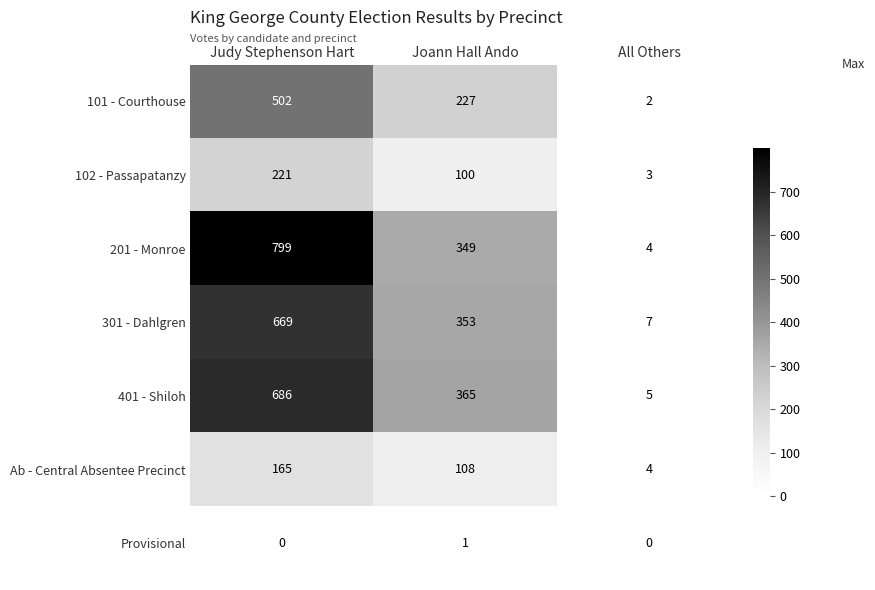

True or false: 201 - Monroe has a value of 2 at All Others.

False